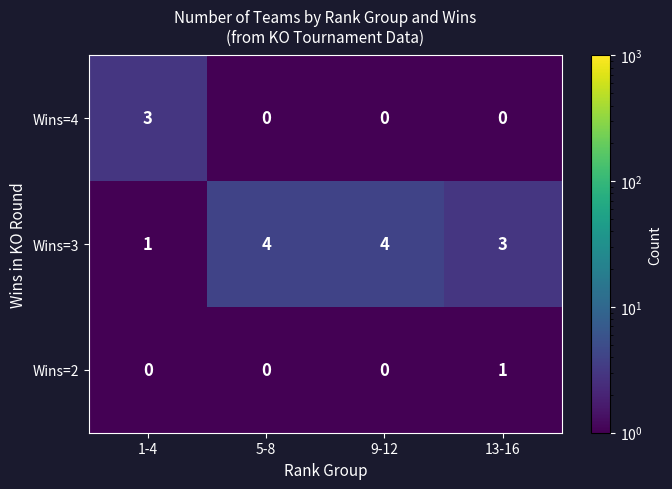

List the series in order of their overall mean, highest first.

Wins=3, Wins=4, Wins=2